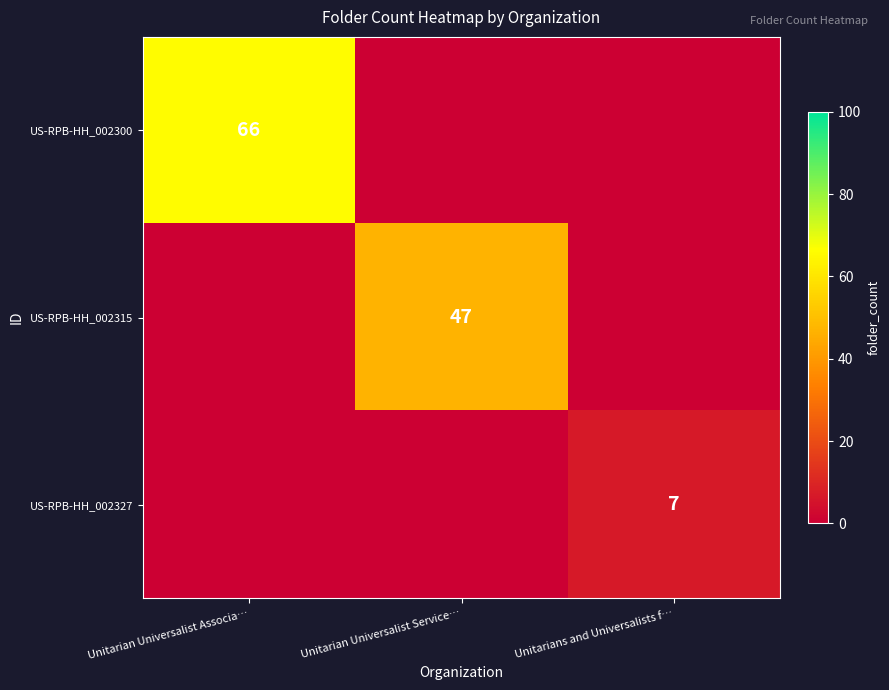

The US-RPB-HH_002300 series shows 30 at Unitarian Universalist Associa…. True or false?

False